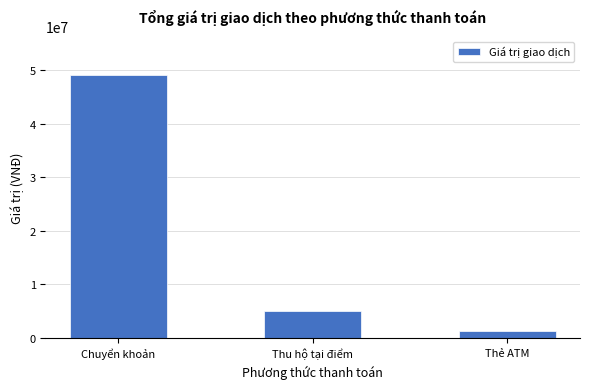

Which label corresponds to the smallest value in the chart?

Thẻ ATM